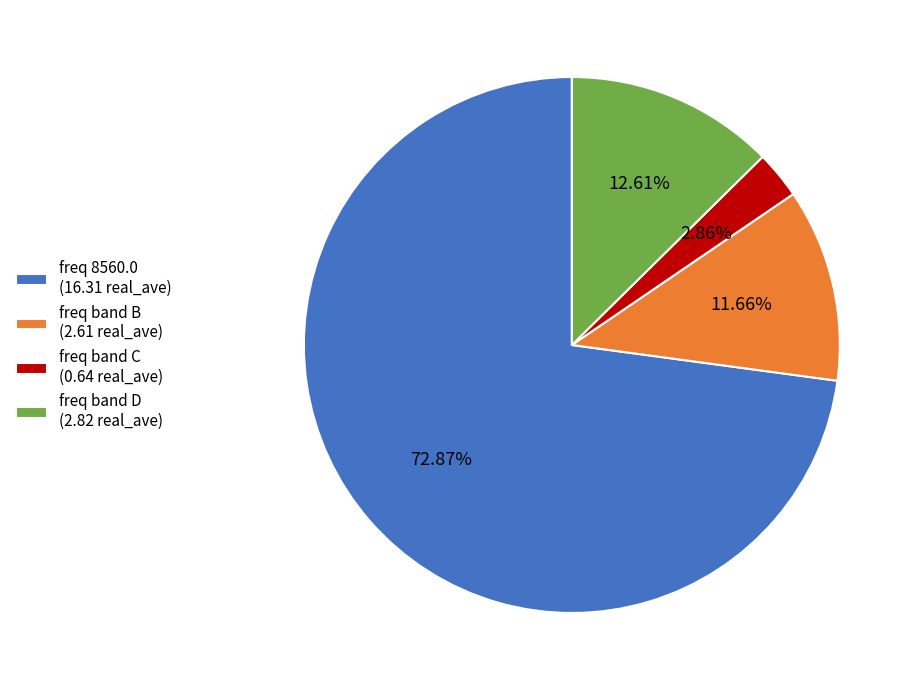

How many slices are in this pie chart?

4